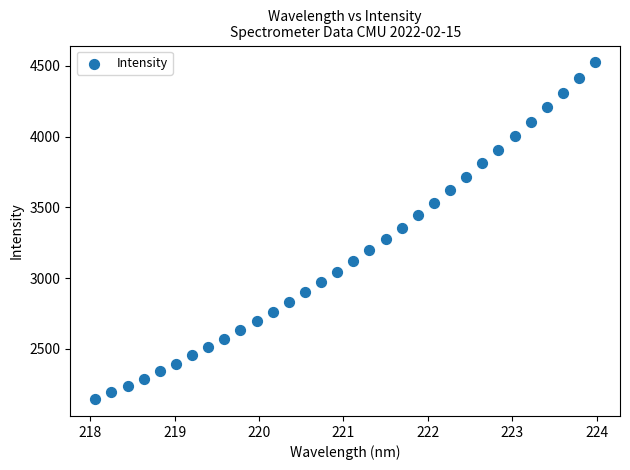

What is the range of X values (max minus min)?

5.9